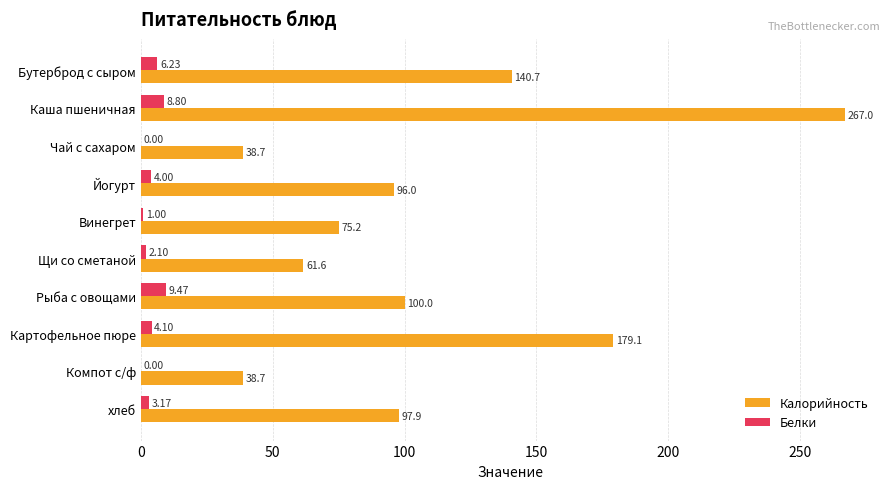

At which label does Белки reach its peak?

Рыба с овощами